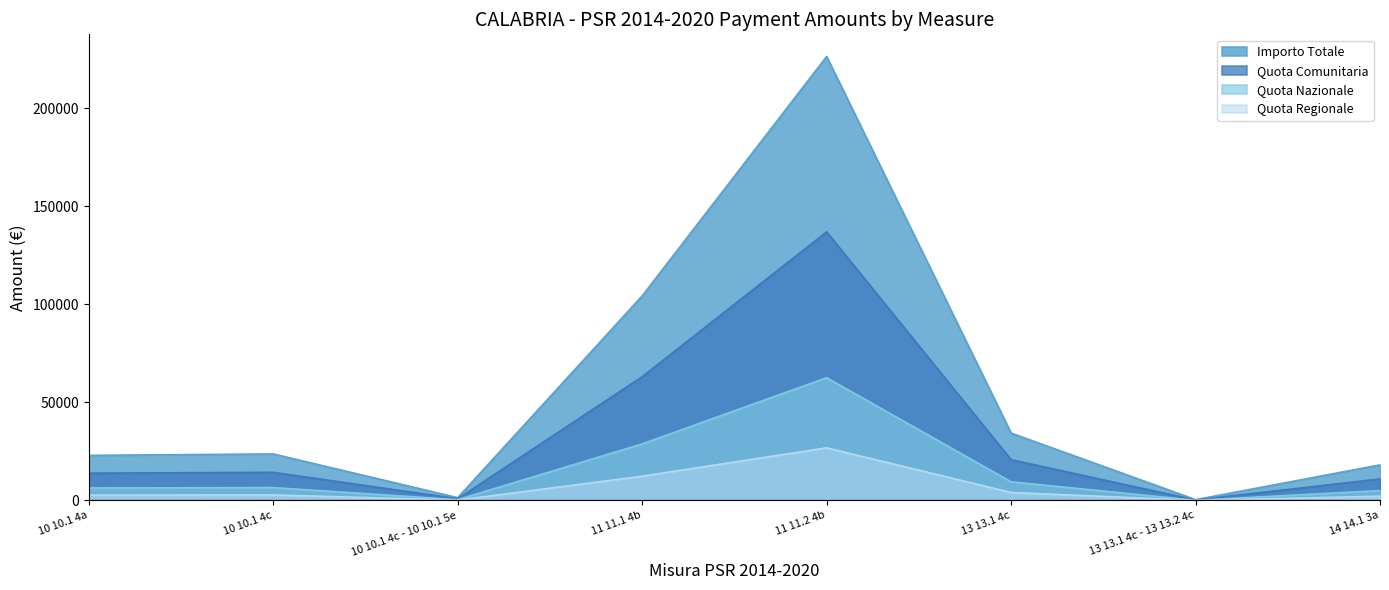

Reading left to right, extract all data points from this chart.

Importo Totale: 10 10.1 4a=22986.9	10 10.1 4c=23705.9	10 10.1 4c - 10 10.1 5e=1404.8	11 11.1 4b=104304.6	11 11.2 4b=226352.8	13 13.1 4c=34347.3	13 13.1 4c - 13 13.2 4c=394.3	14 14.1 3a=18124.5
Quota Comunitaria: 10 10.1 4a=13907.1	10 10.1 4c=14342.0	10 10.1 4c - 10 10.1 5e=849.9	11 11.1 4b=63104.3	11 11.2 4b=136943.4	13 13.1 4c=20780.1	13 13.1 4c - 13 13.2 4c=238.6	14 14.1 3a=10965.3
Quota Nazionale: 10 10.1 4a=6355.9	10 10.1 4c=6554.7	10 10.1 4c - 10 10.1 5e=388.4	11 11.1 4b=28840.2	11 11.2 4b=62586.5	13 13.1 4c=9497.0	13 13.1 4c - 13 13.2 4c=109.0	14 14.1 3a=5011.4
Quota Regionale: 10 10.1 4a=2723.9	10 10.1 4c=2809.2	10 10.1 4c - 10 10.1 5e=166.5	11 11.1 4b=12360.1	11 11.2 4b=26822.8	13 13.1 4c=4070.1	13 13.1 4c - 13 13.2 4c=46.7	14 14.1 3a=2147.8